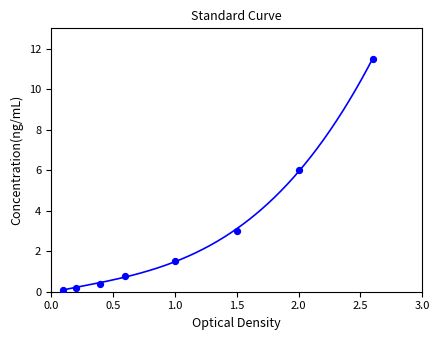

What Y value in the scatter plot is closest to 5?

6.0